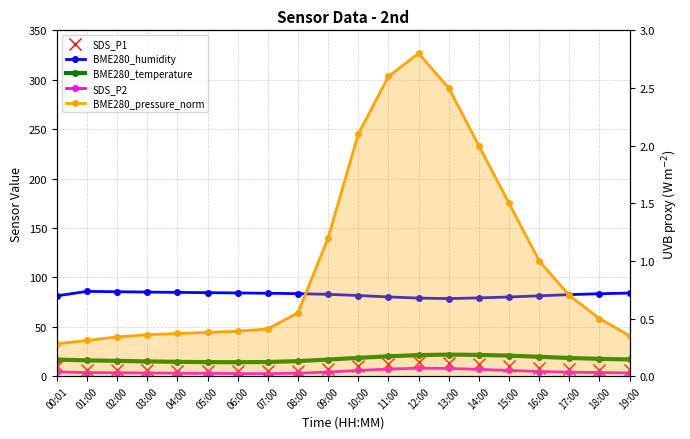

What is the total value across all series at 09:00?

112.1